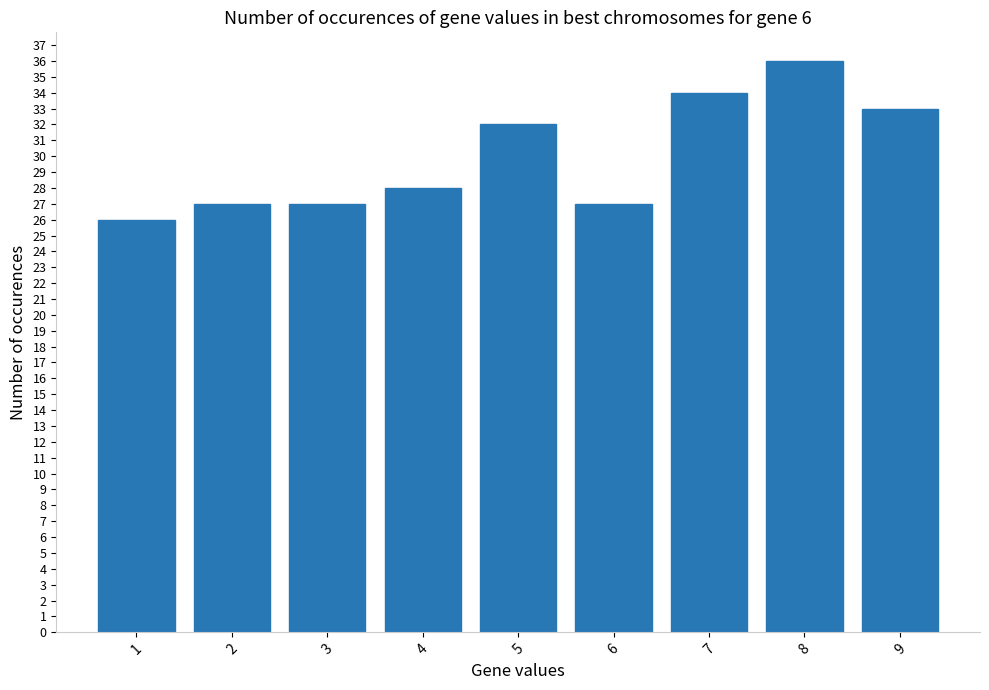

Reading left to right, list all the values displayed in this chart.

1=26	2=27	3=27	4=28	5=32	6=27	7=34	8=36	9=33